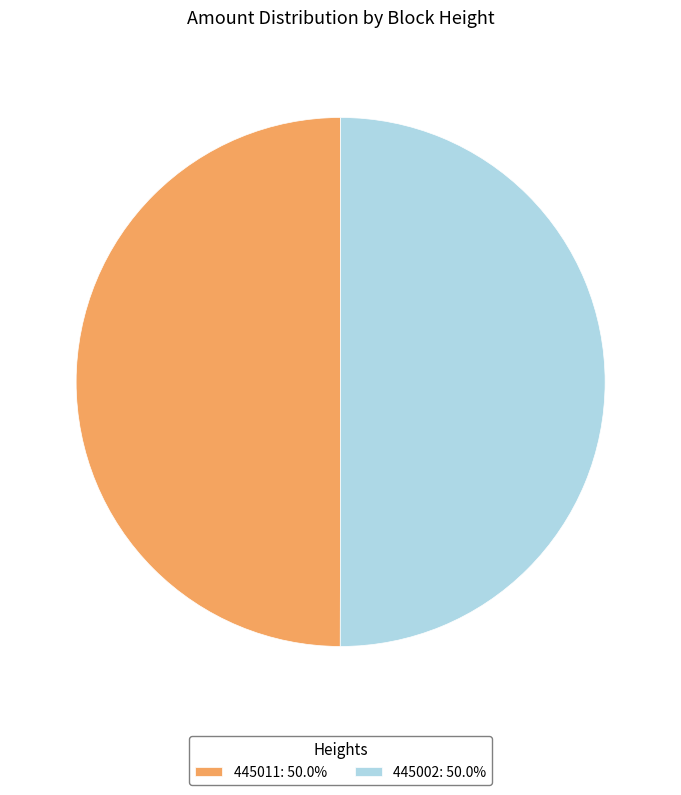

Do 445002: 50.0% and 445011: 50.0% together represent more than half of the pie?

Yes